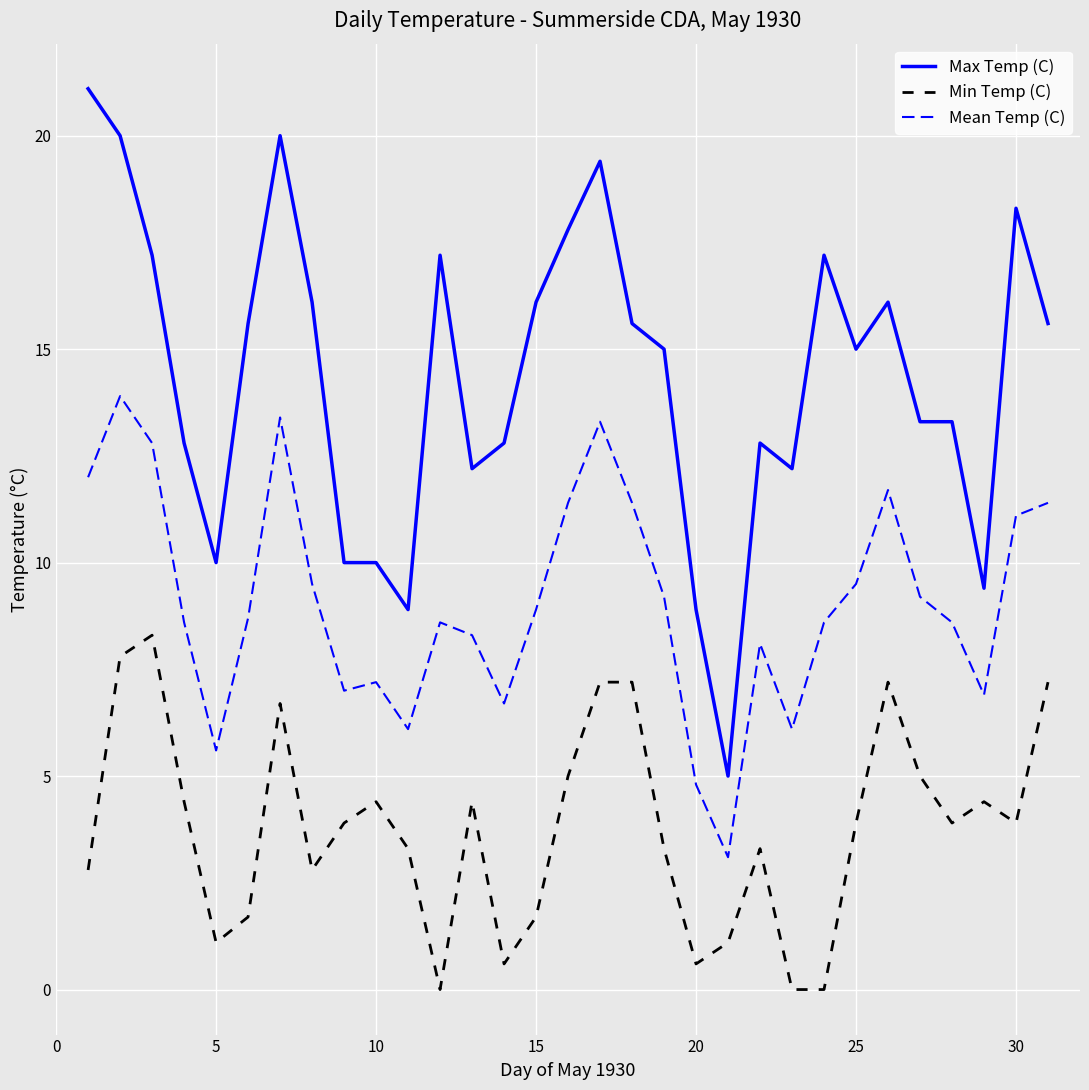

What is the difference between the maximum and minimum values in the Mean Temp (C) series?

10.8